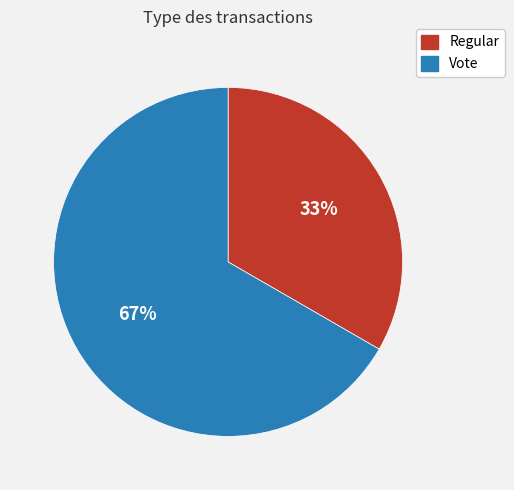

To the nearest percent, what is the combined percentage of Vote and Regular?

100%